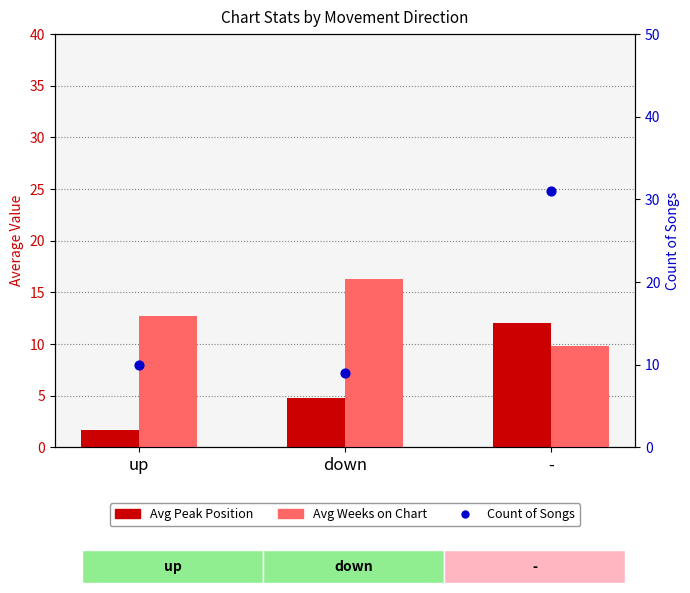

Which series has the widest spread of Y values?

Count of Songs